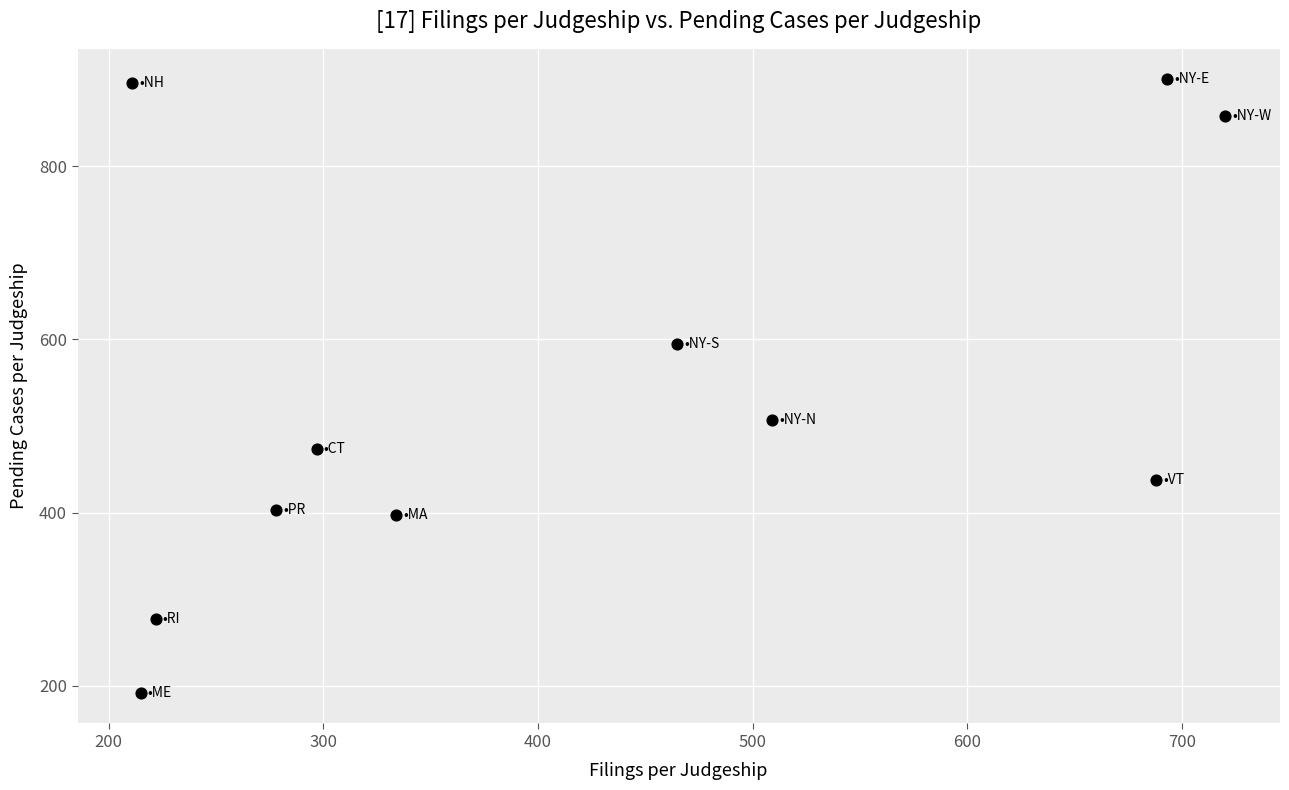

What Y value in the scatter plot is closest to 546?

507